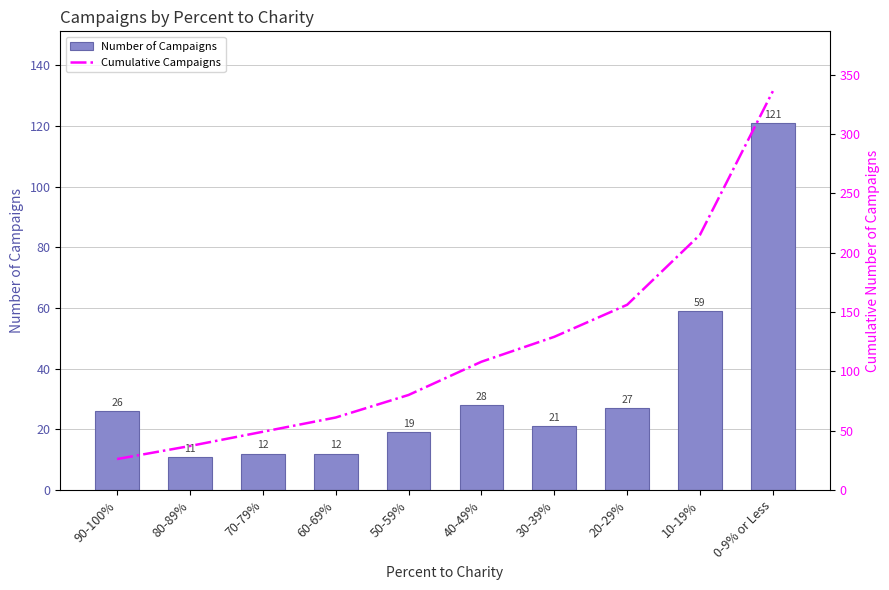

Reading right to left, list all the values displayed in this chart.

Number of Campaigns: 121	59	27	21	28	19	12	12	11	26
Cumulative Campaigns: 336	215	156	129	108	80	61	49	37	26